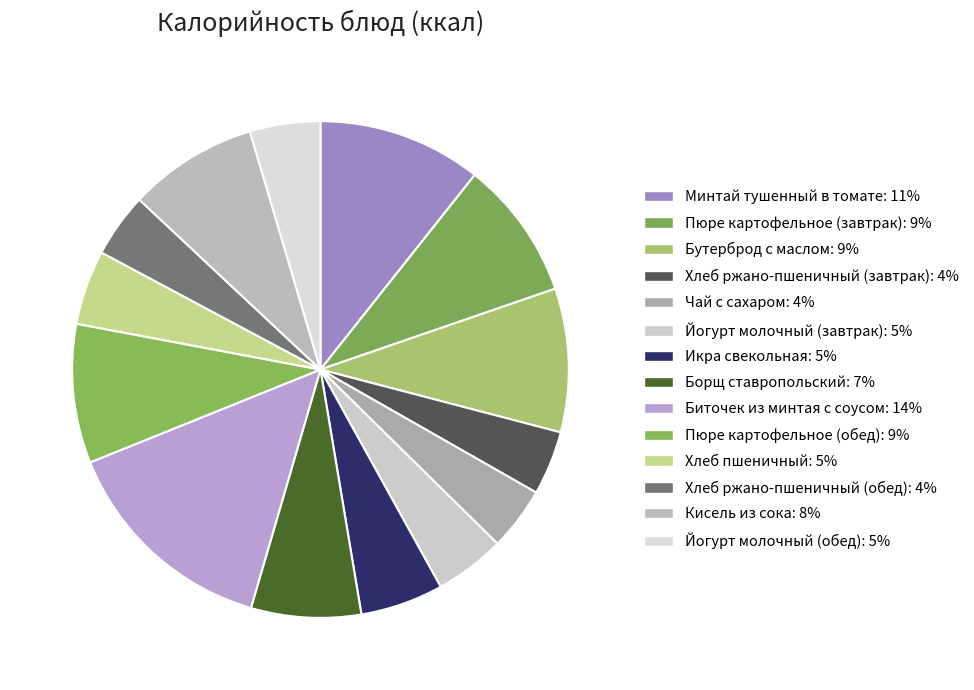

Count the number of slices in the pie.

14